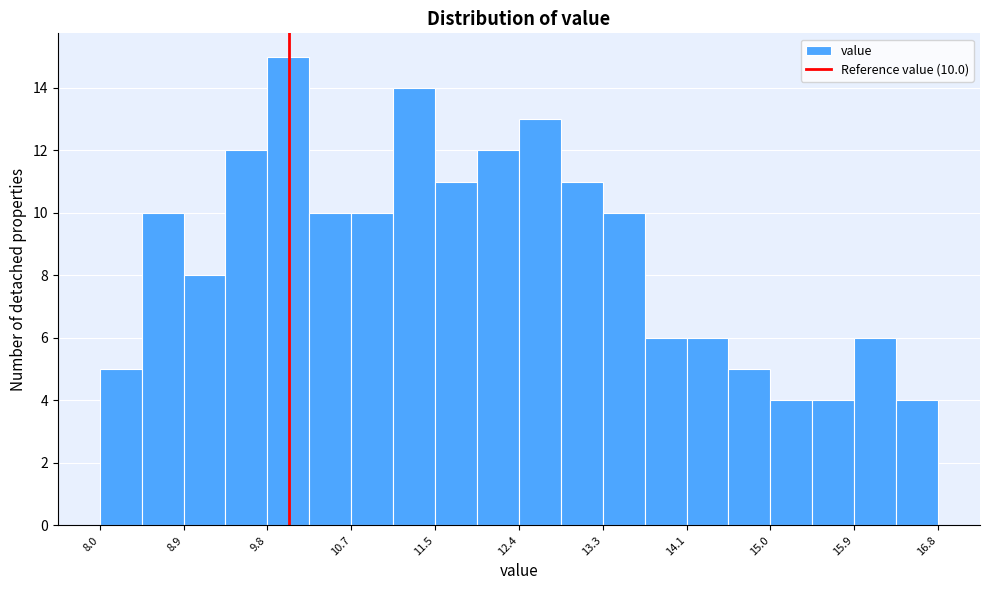

Over which range of the x-axis is the bar tallest?

9.8 to 10.2